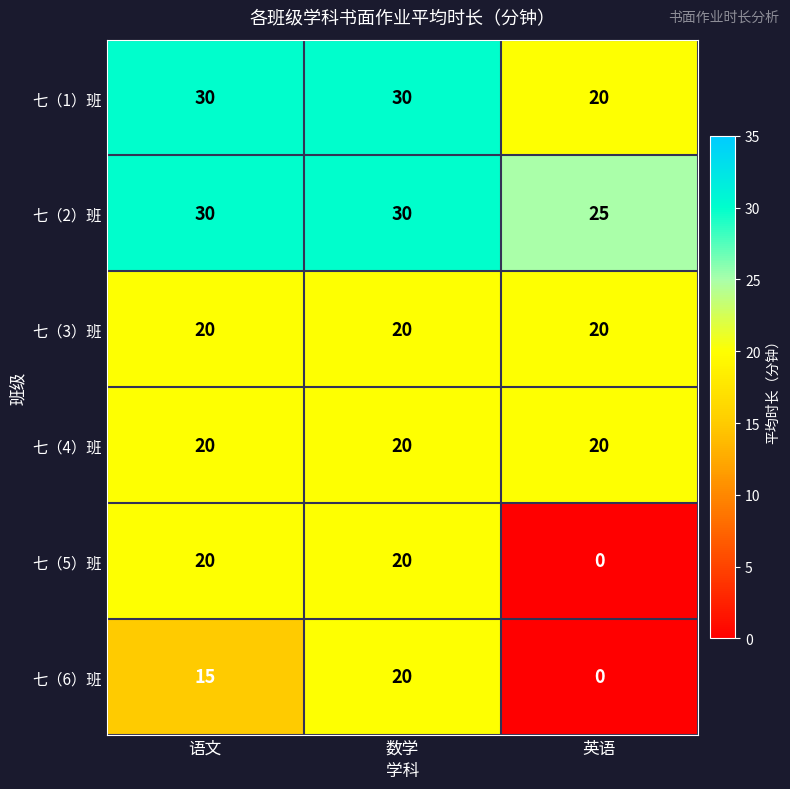

Count the 七（1）班 values in the range 20 to 30.

3